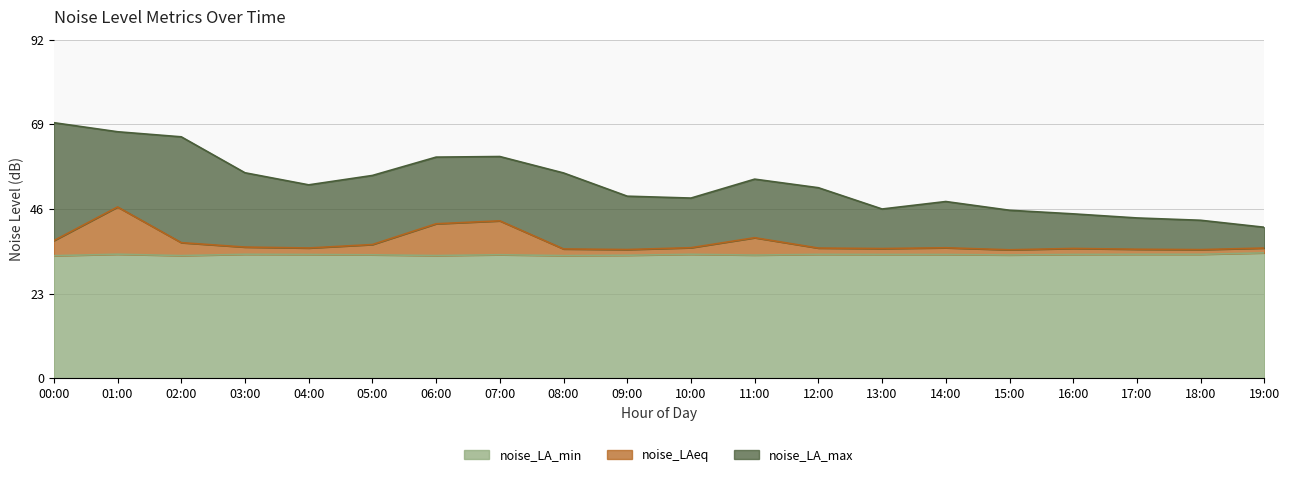

True or false: noise_LA_max and noise_LAeq intersect in this chart.

False